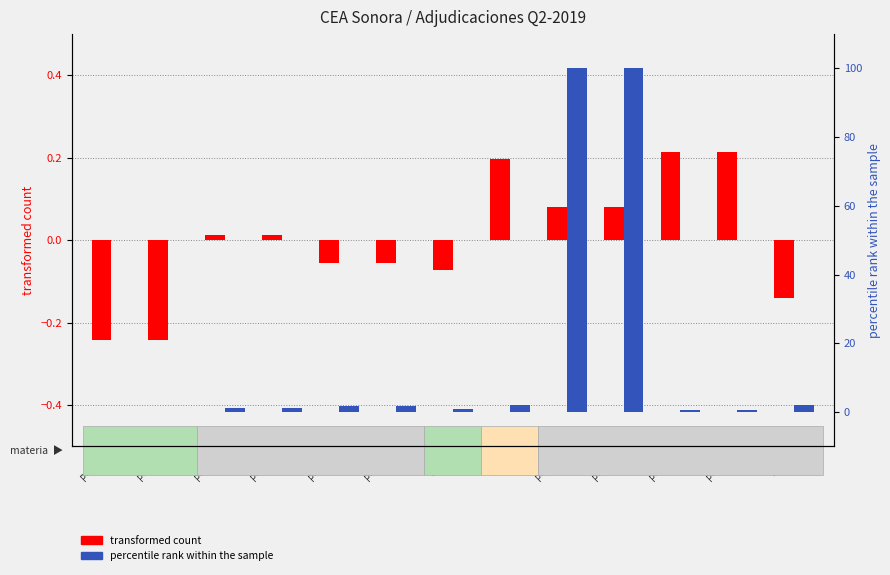

Read the posibles contratantes (transformed) value at P-001-A.

-0.2